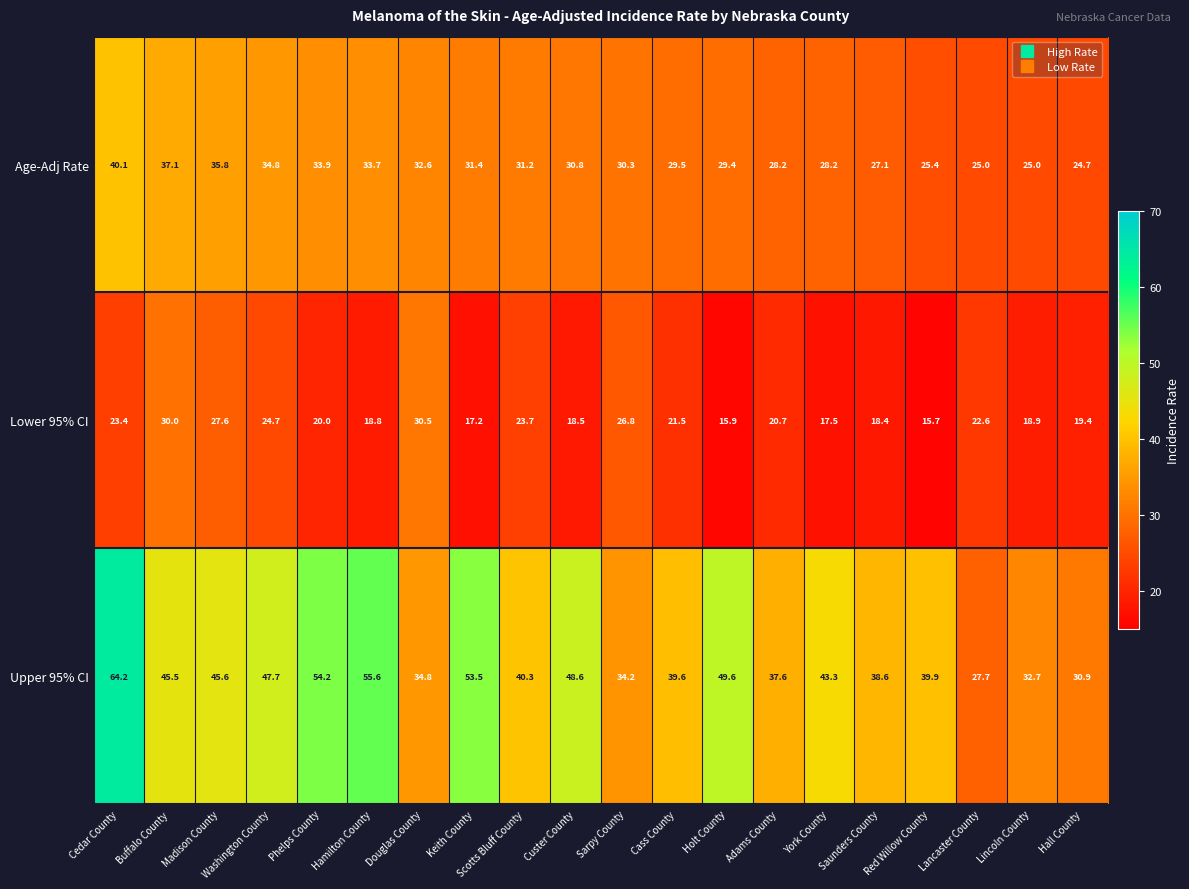

At how many categories does at least one series exceed 55?

2